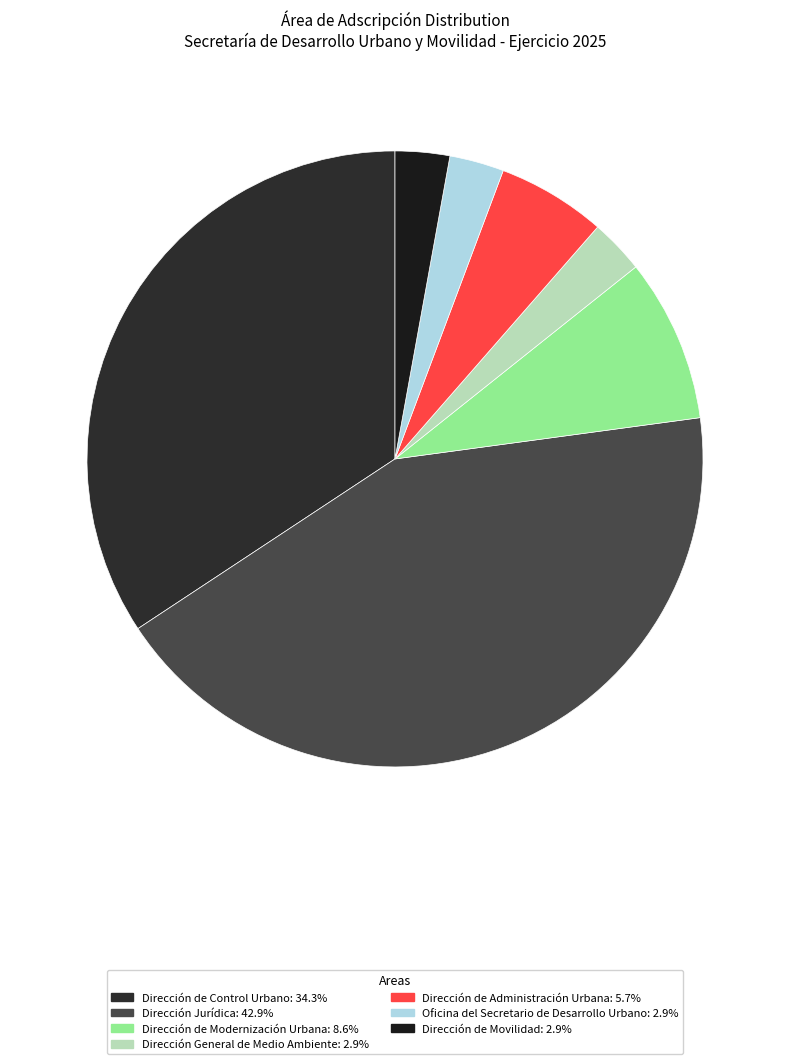

Is there any slice that represents more than half of the pie?

No